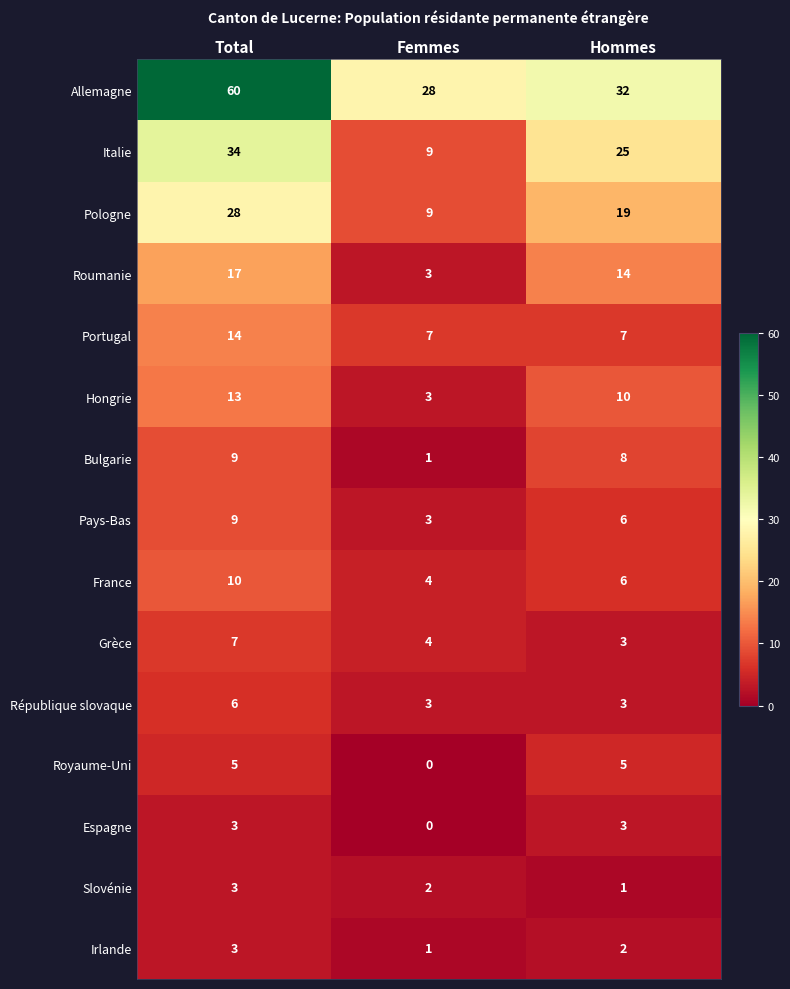

What is the difference between the second highest and minimum values in the Hongrie series?

7